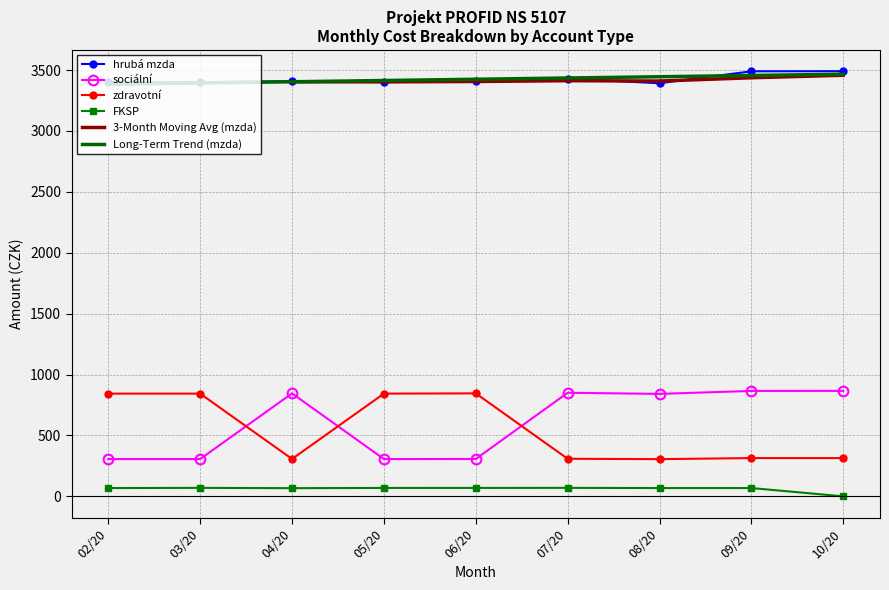

List the series in order of their peak value, lowest first.

FKSP, zdravotní, sociální, hrubá mzda